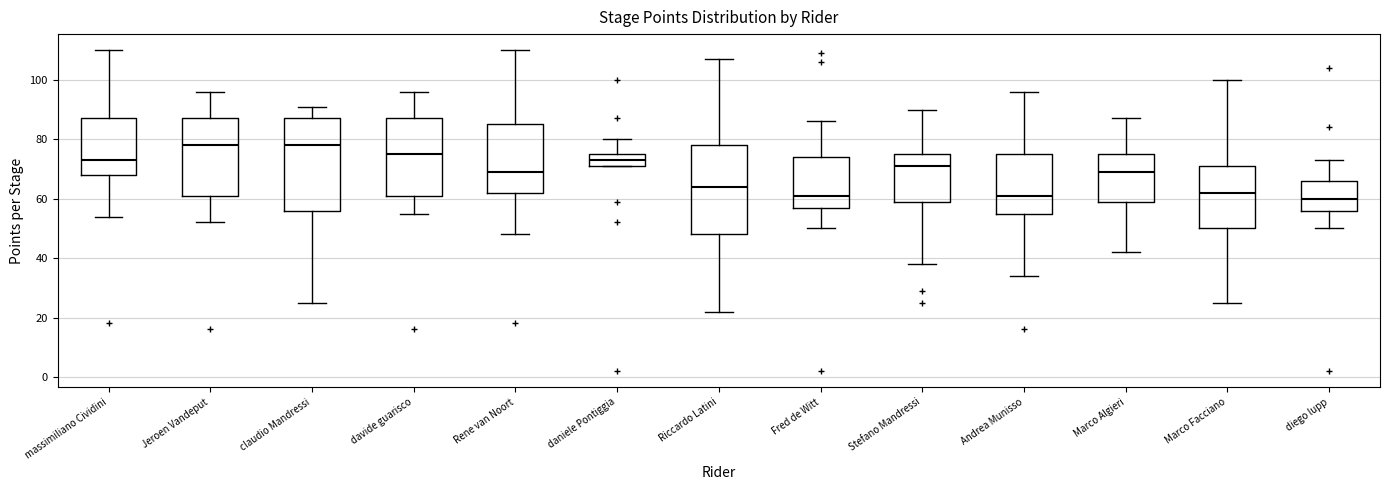

Reading left to right, transcribe this box plot: for each box, give where its median line is, the range the box spans, and where its two whiskers end, as read against the y-axis. The values are not printed on the chart, so give them approximately, as read against the axis.

massimiliano Cividini: median 74, box 68 to 88, whiskers 54 to 110
Jeroen Vandeput: median 78, box 62 to 88, whiskers 52 to 96
claudio Mandressi: median 78, box 56 to 88, whiskers 26 to 92
davide guarisco: median 76, box 62 to 88, whiskers 56 to 96
Rene van Noort: median 70, box 62 to 86, whiskers 48 to 110
daniele Pontiggia: median 74, box 72 to 76, whiskers 72 to 80
Riccardo Latini: median 64, box 48 to 78, whiskers 22 to 108
Fred de Witt: median 62, box 58 to 74, whiskers 50 to 86
Stefano Mandressi: median 72, box 60 to 76, whiskers 38 to 90
Andrea Munisso: median 62, box 56 to 76, whiskers 34 to 96
Marco Algieri: median 70, box 60 to 76, whiskers 42 to 88
Marco Facciano: median 62, box 50 to 72, whiskers 26 to 100
diego lupp: median 60, box 56 to 66, whiskers 50 to 74